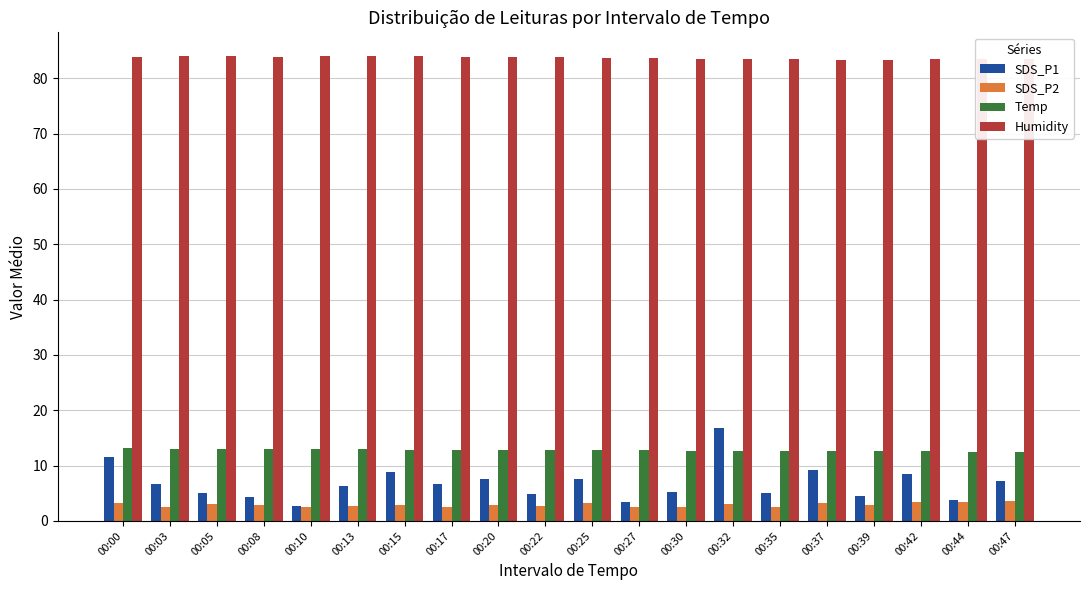

The value of Humidity at 00:20 is 83.9. True or false?

True